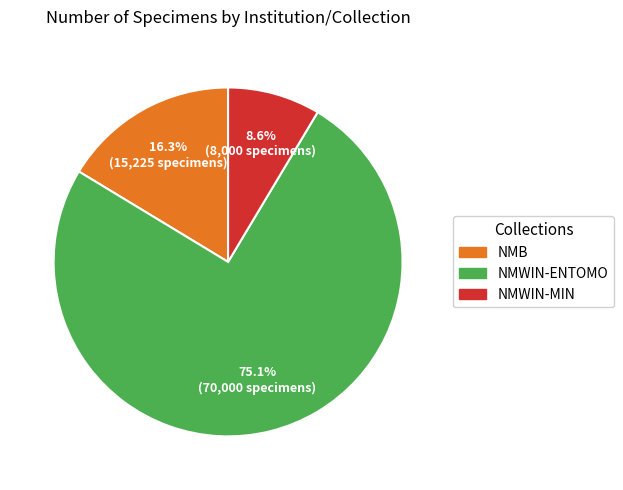

What is the largest slice in the pie chart?

NMWIN-ENTOMO